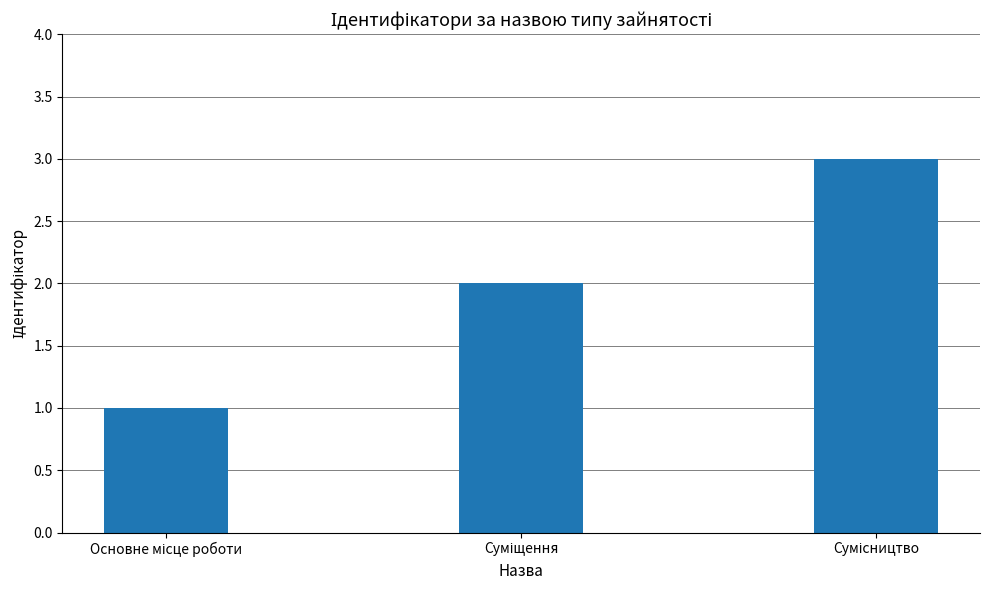

What is the maximum value shown in the chart?

3